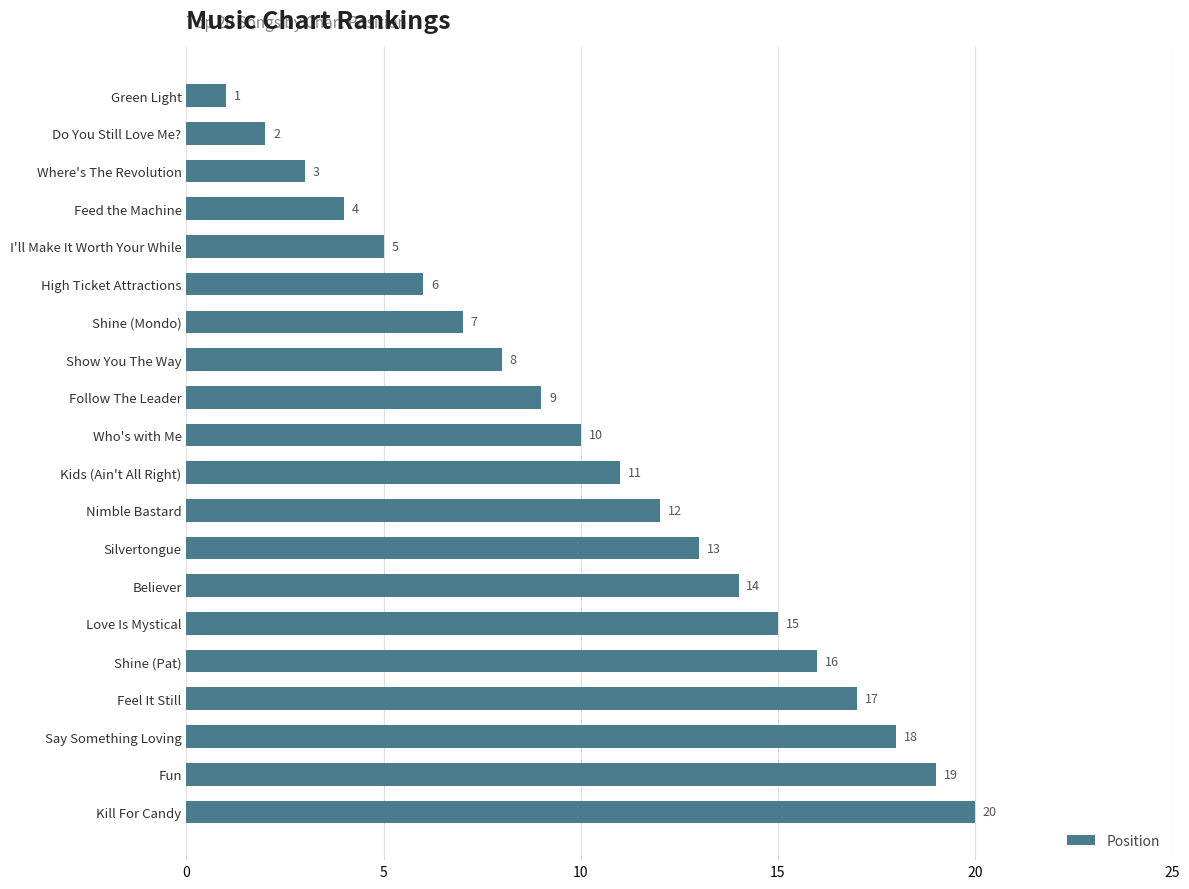

What is the difference between the maximum and minimum values?

19